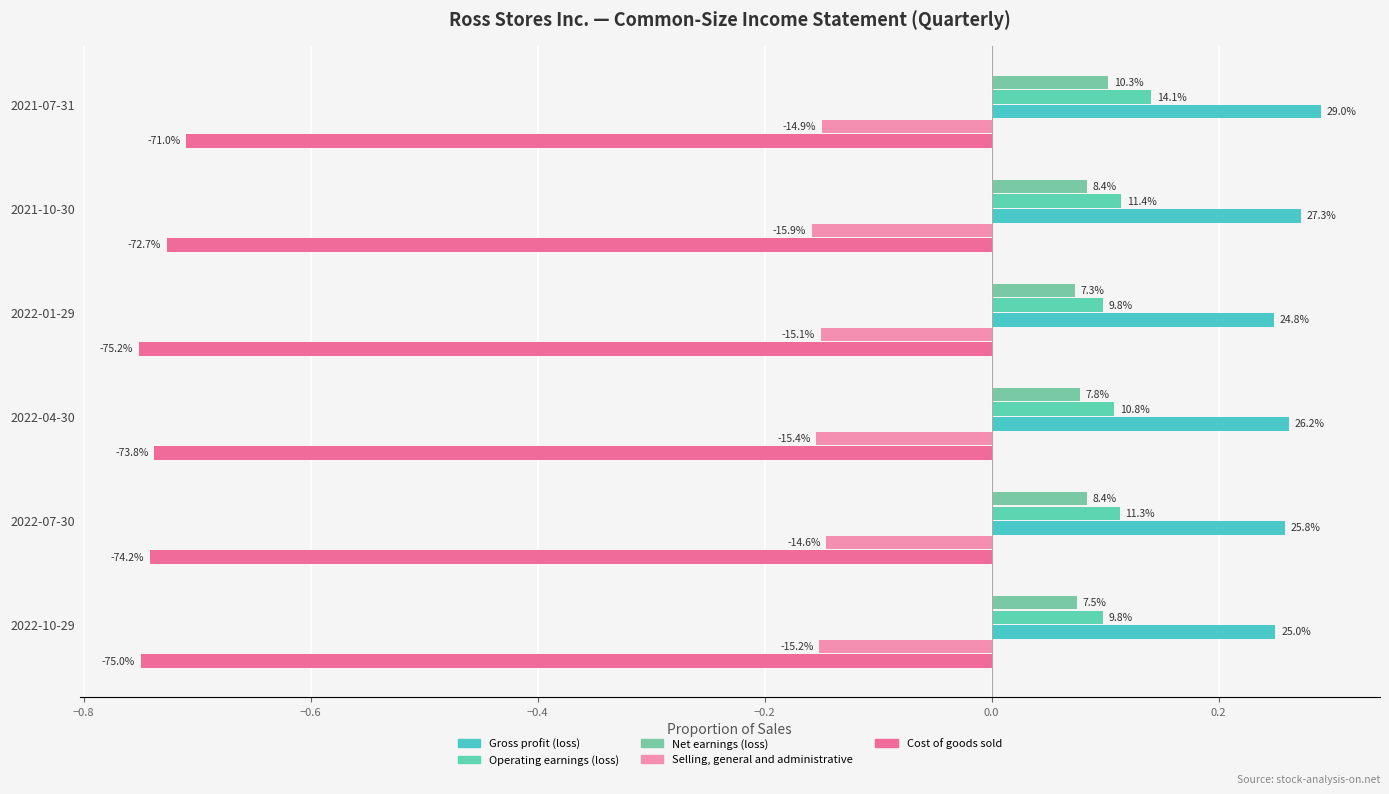

List the series in order of their peak value, highest first.

Gross profit (loss), Operating earnings (loss), Net earnings (loss), Selling, general and administrative, Cost of goods sold